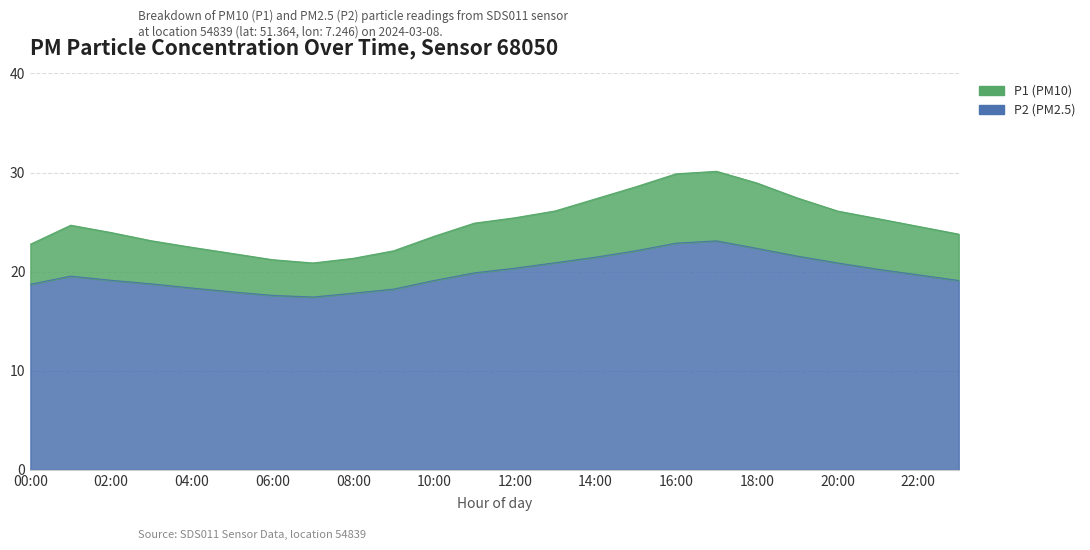

What is the label of the 14th point from the left?

13:00